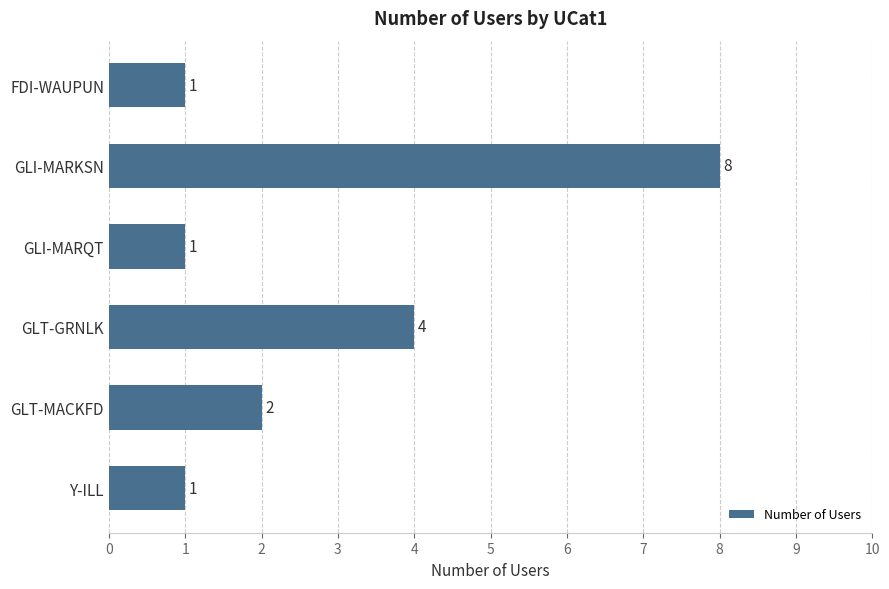

Reading bottom to top, transcribe all the data shown in this chart.

Y-ILL=1	GLT-MACKFD=2	GLT-GRNLK=4	GLI-MARQT=1	GLI-MARKSN=8	FDI-WAUPUN=1